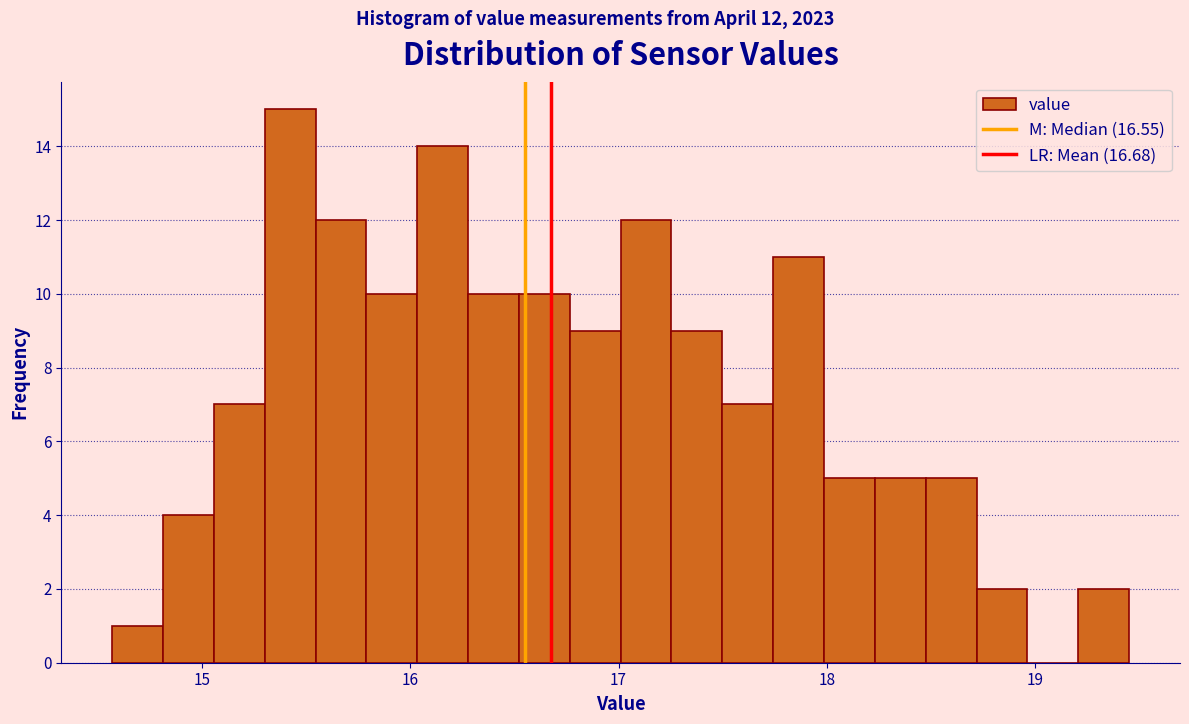

Around what value on the x-axis is the tallest bar? Give the approximate position of its centre, as read against the axis.

15.4